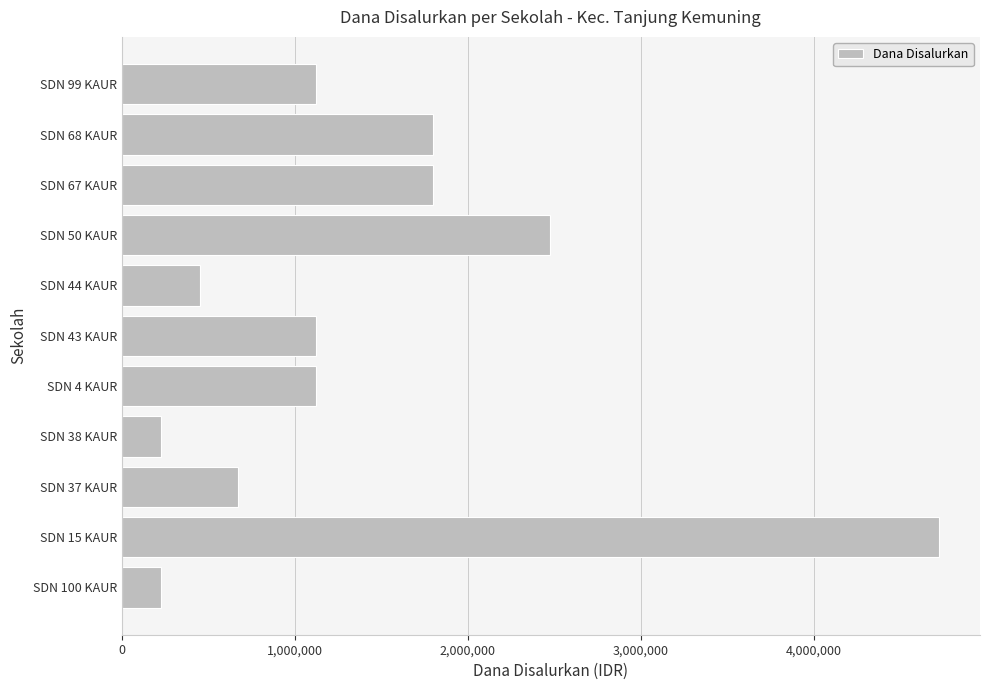

What is the average value?

1431818